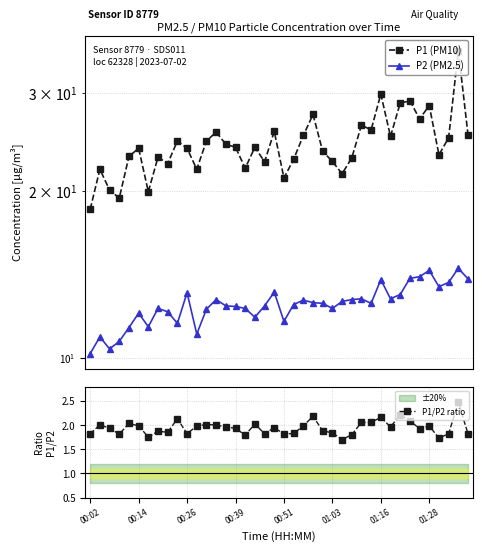

True or false: P1/P2 ratio has more than 2 interior local peaks.

True